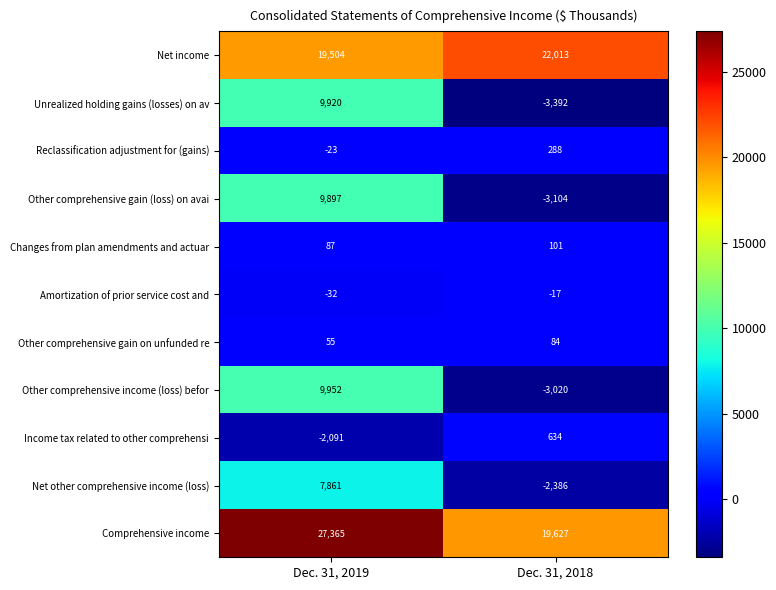

At which category is the sum across all series the highest?

Dec. 31, 2019